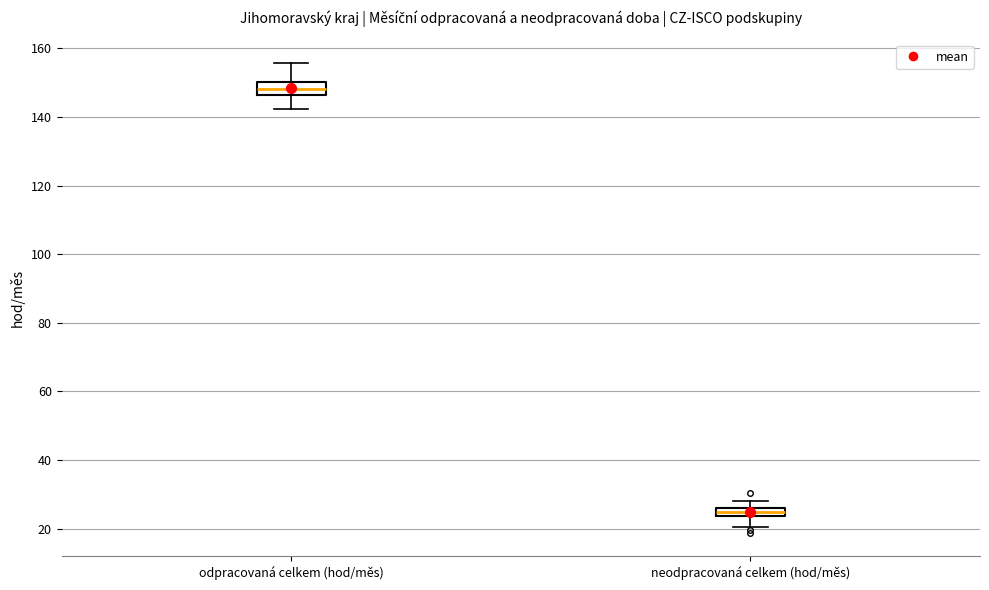

Which box has the lowest median line?

neodpracovaná celkem (hod/měs)